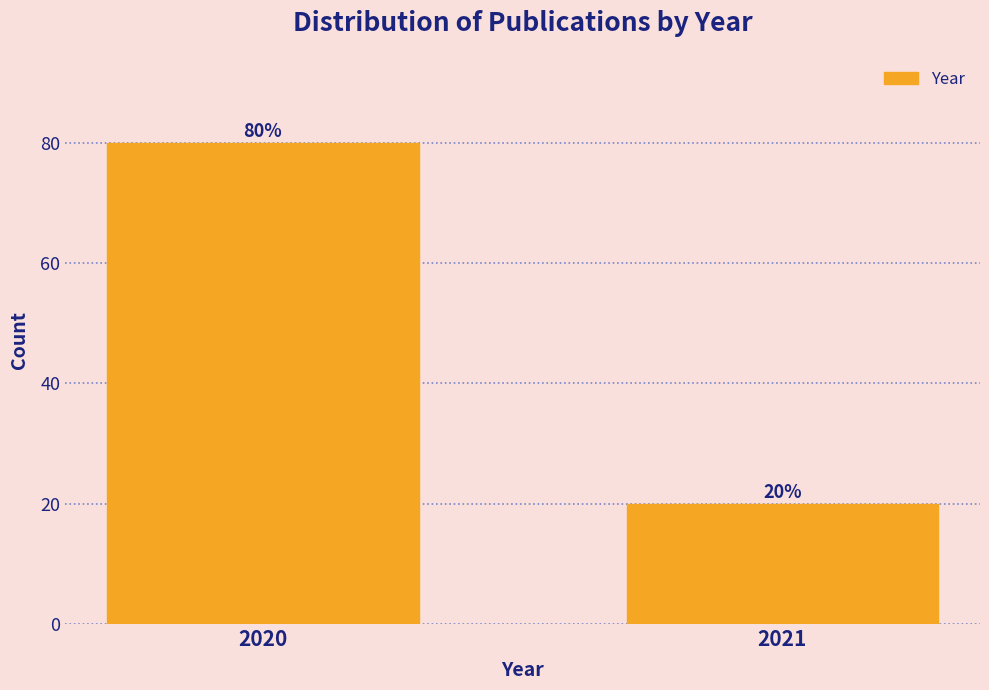

Reading right to left, extract all data points from this chart.

2021=20	2020=80